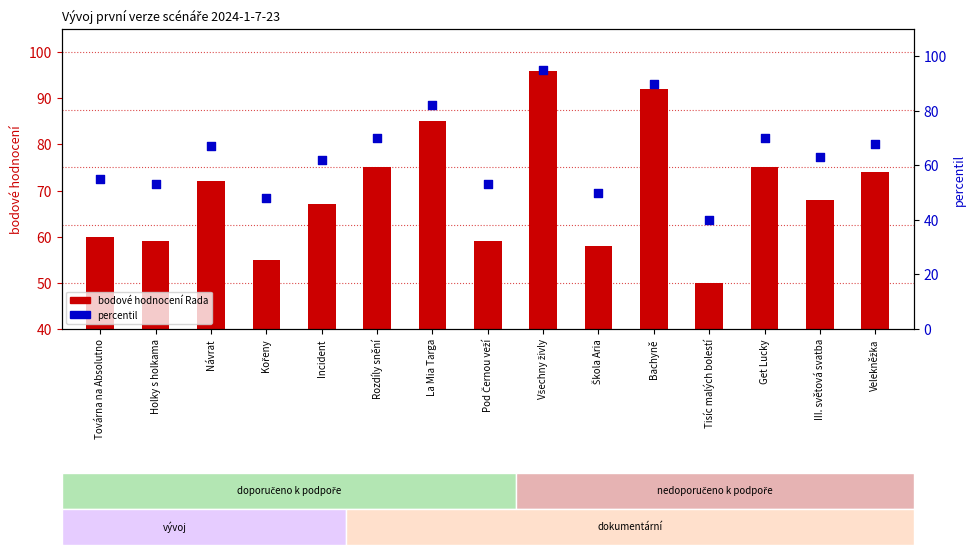

At how many categories does at least one series exceed 89?

2